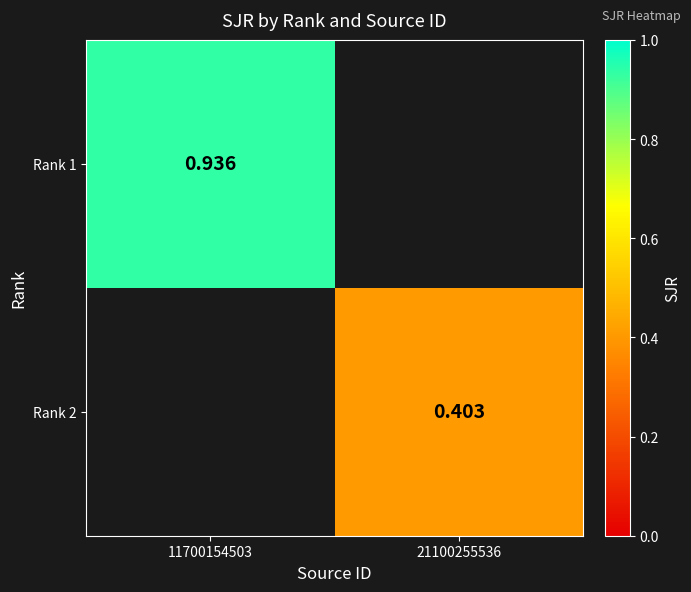

Which label corresponds to the largest value in the chart?

11700154503